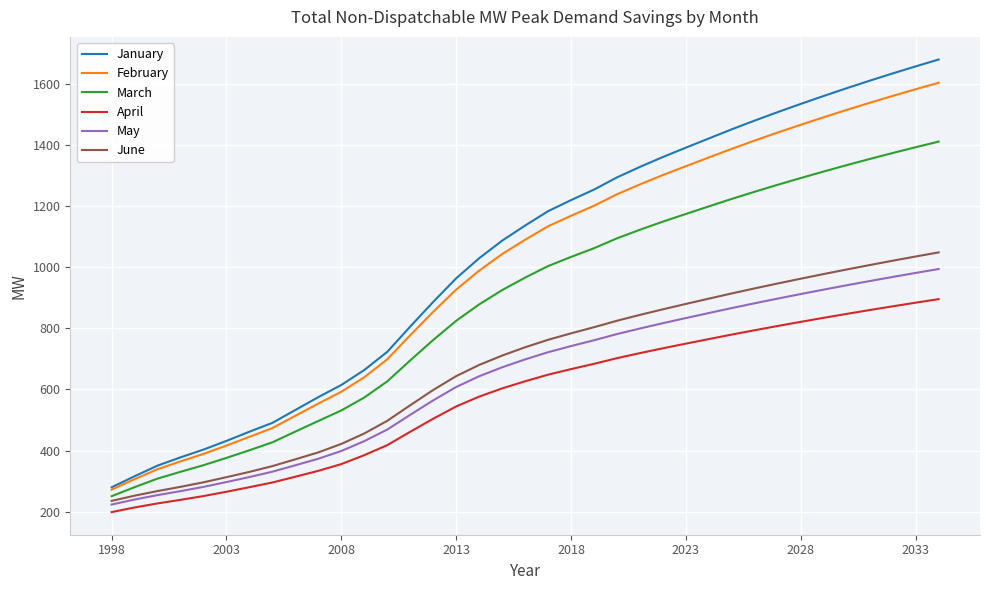

What is the minimum value for June?

235.2